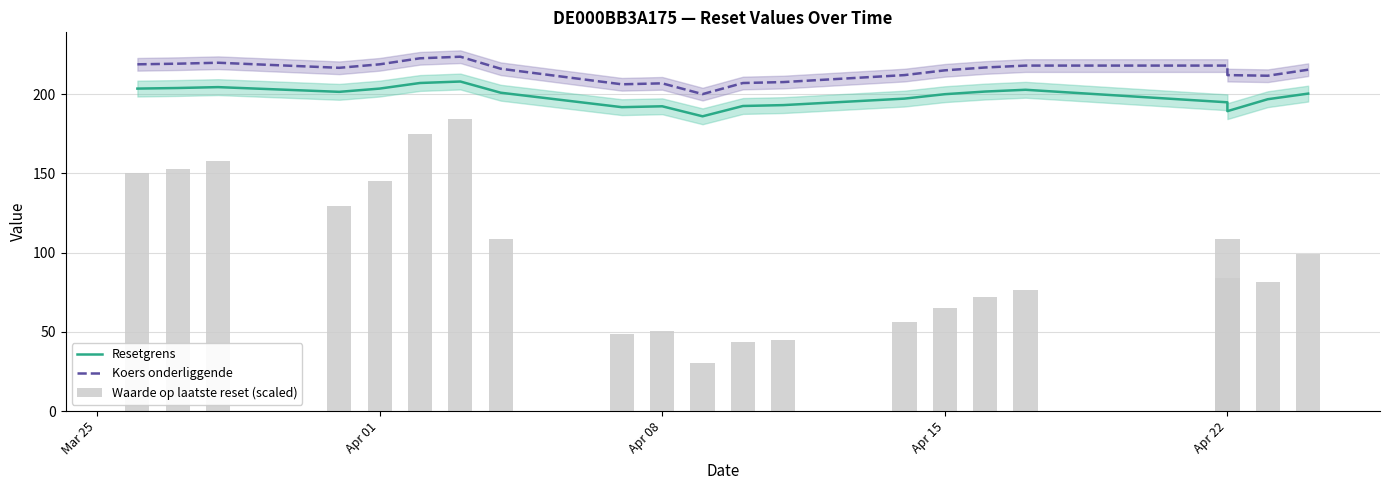

What is the value of the Waarde op laatste reset (scaled) bar at the 1st from the left?

150.0